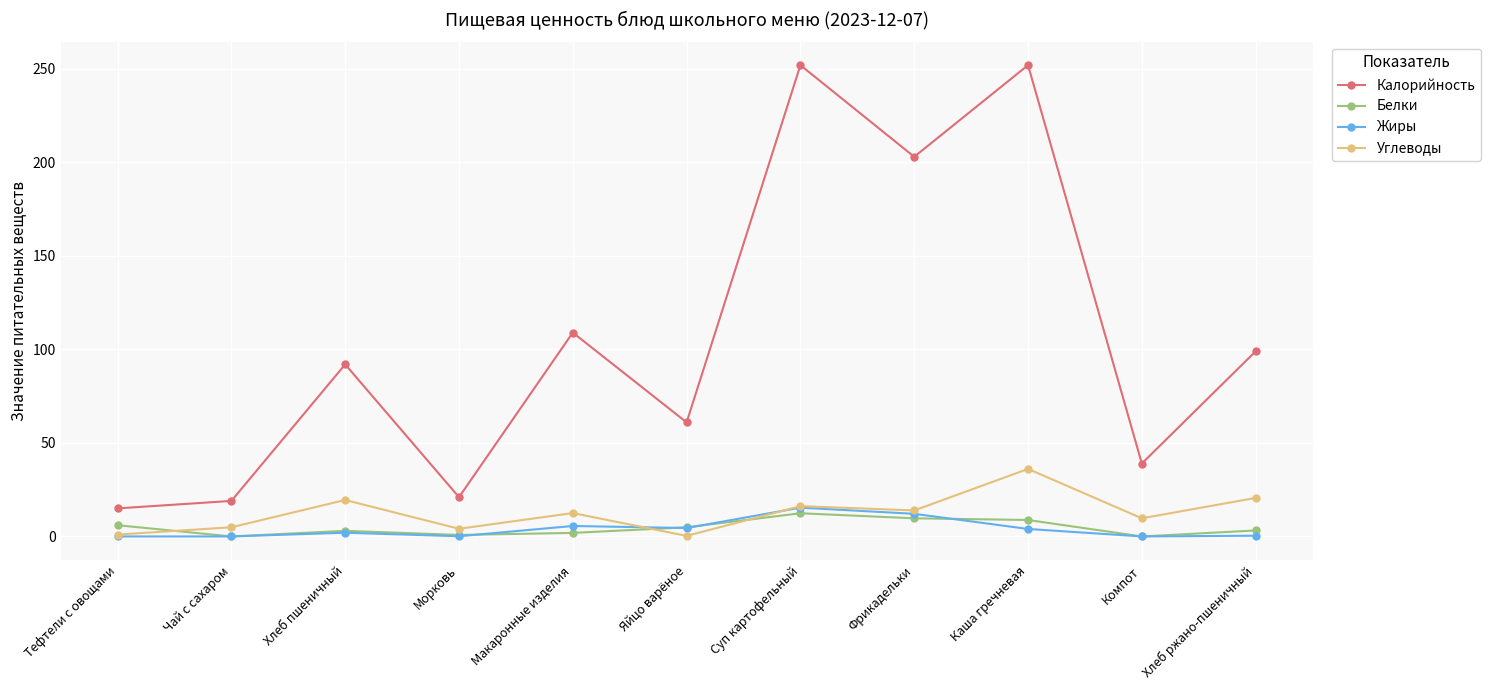

Is the value of Углеводы at Компот greater than the value of Калорийность at Компот?

No